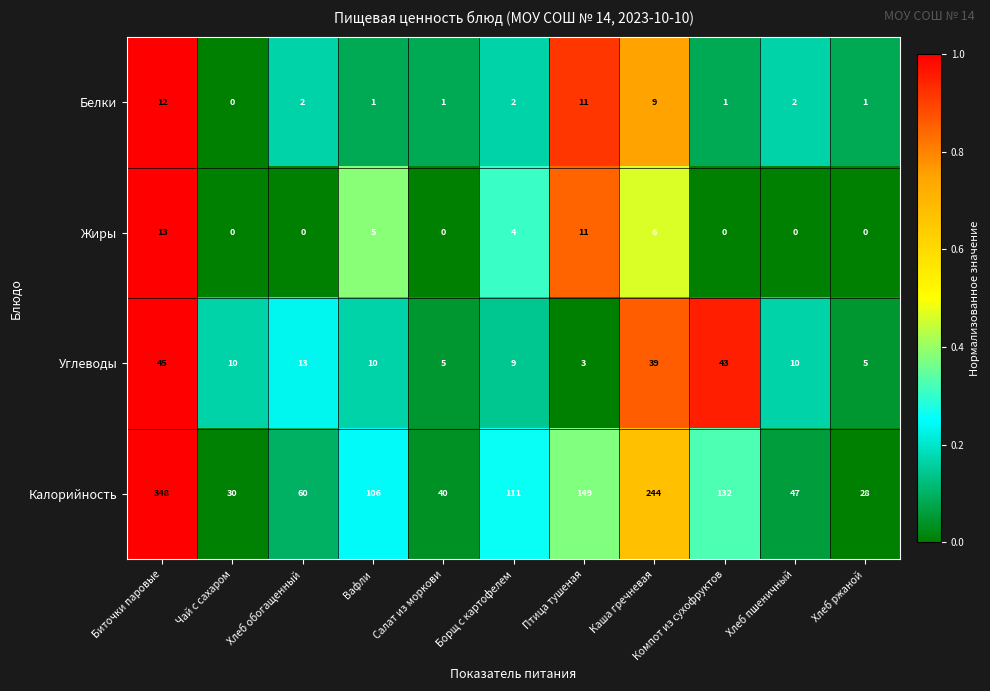

Which series has the largest range (max minus min)?

Калорийность